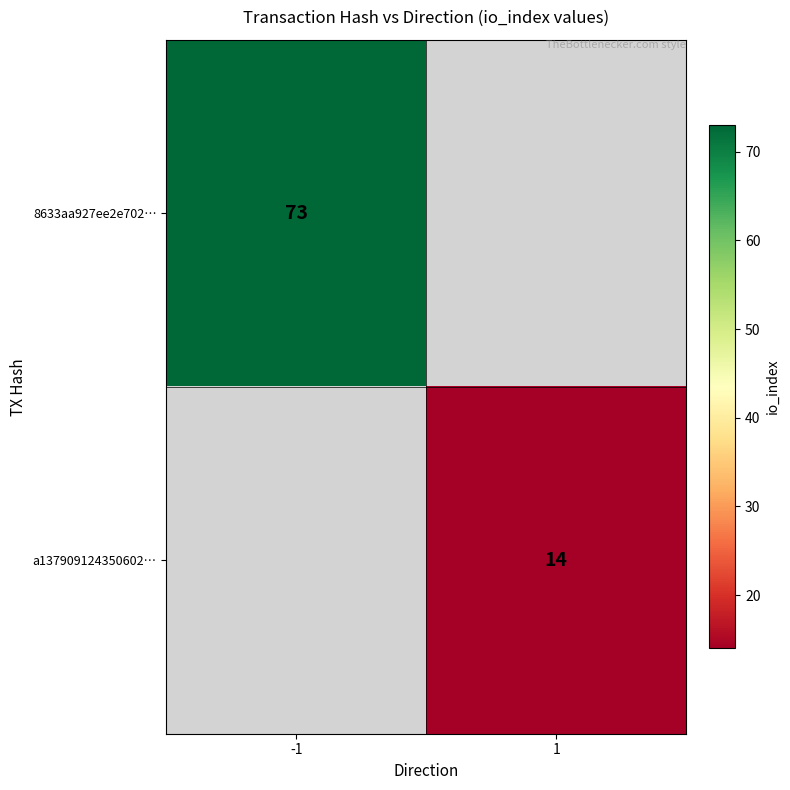

The value of 8633aa927ee2e702… at -1 is 116. True or false?

False